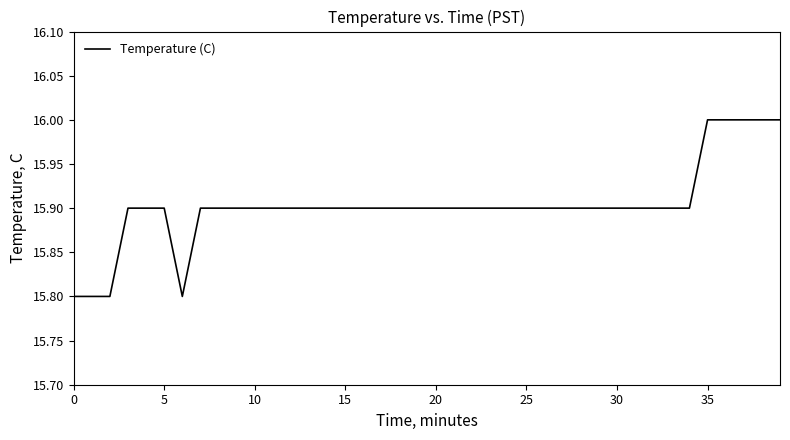

What is the maximum value shown in the chart?

16.0